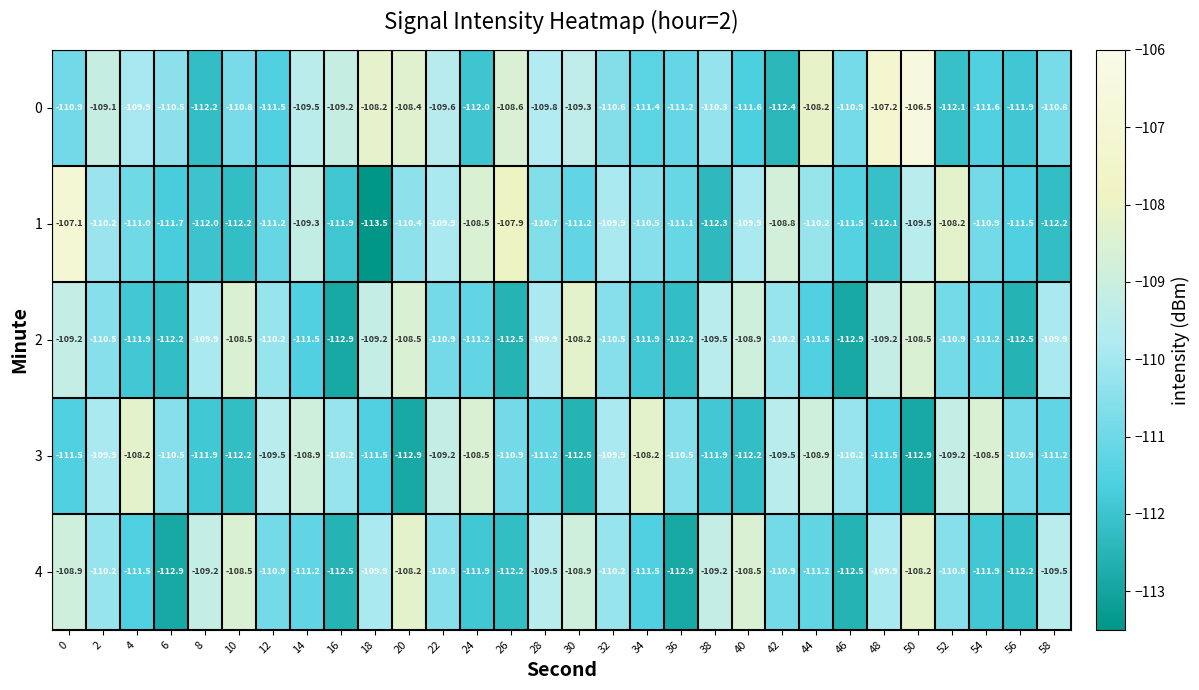

What is the maximum value for 1?

-107.1